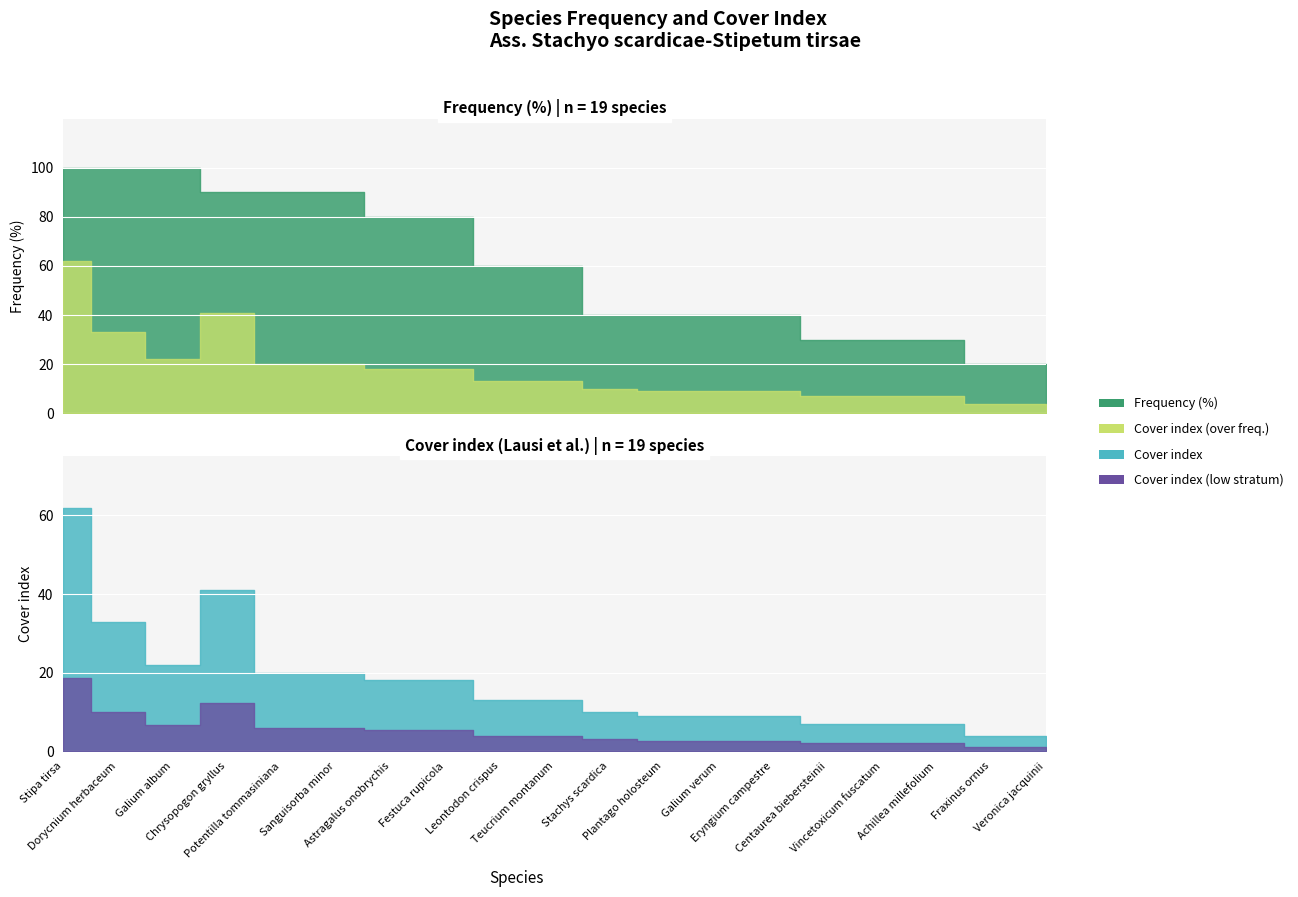

What position from the right is Teucrium montanum?

10